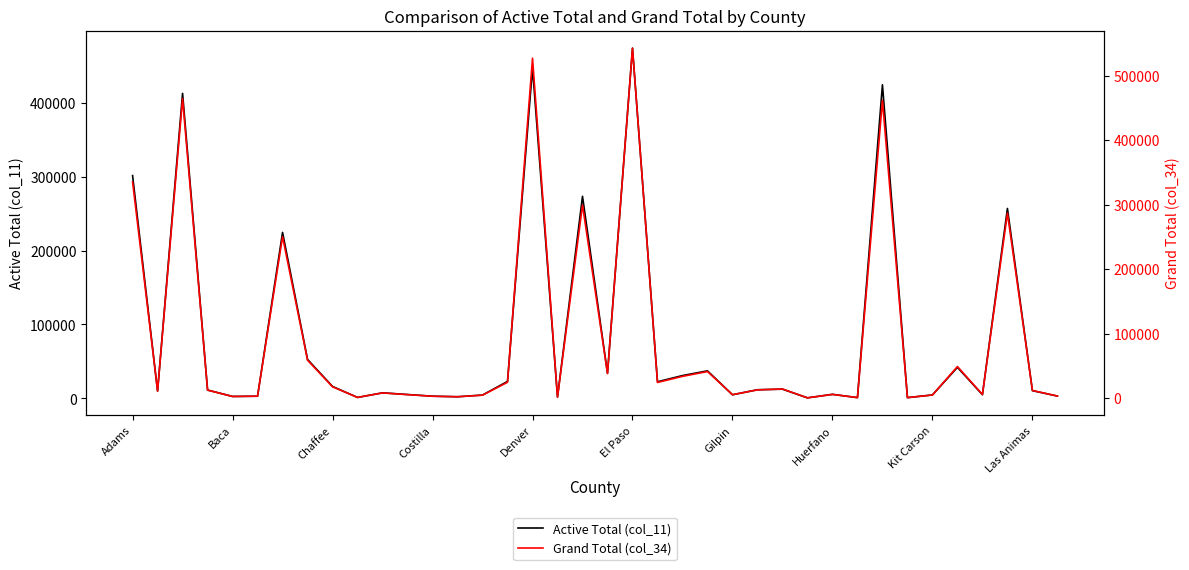

The value of Active Total (col_11) at Adams is 301490. True or false?

True